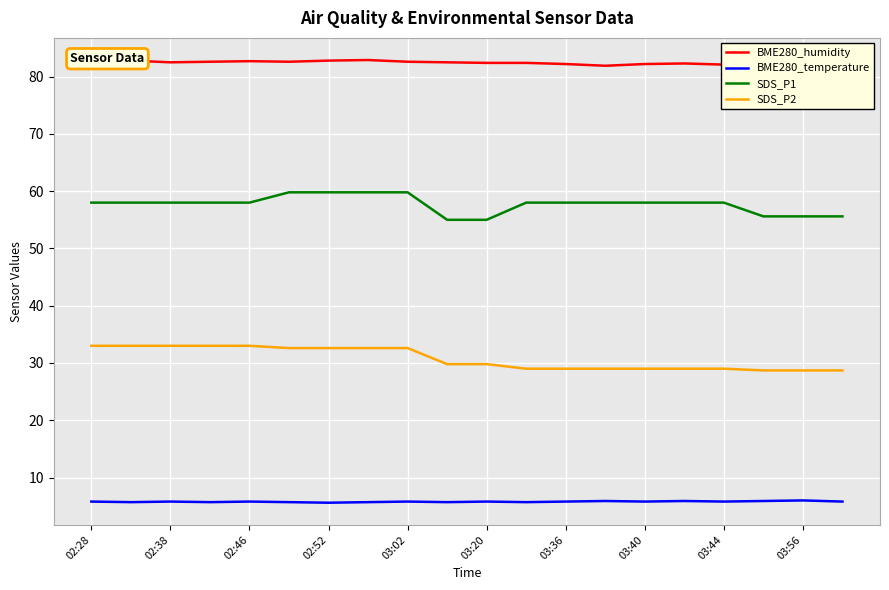

What are all the series names shown in the legend?

BME280_humidity, BME280_temperature, SDS_P1, SDS_P2